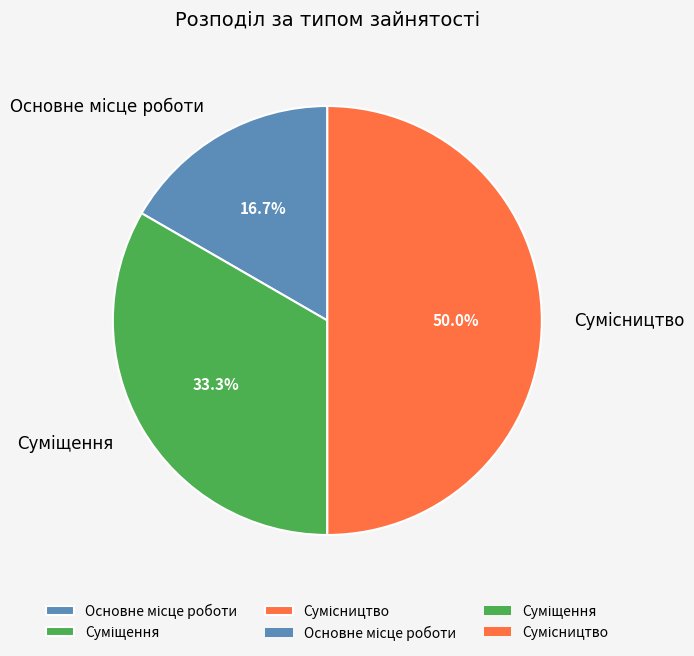

How many slices are in this pie chart?

3